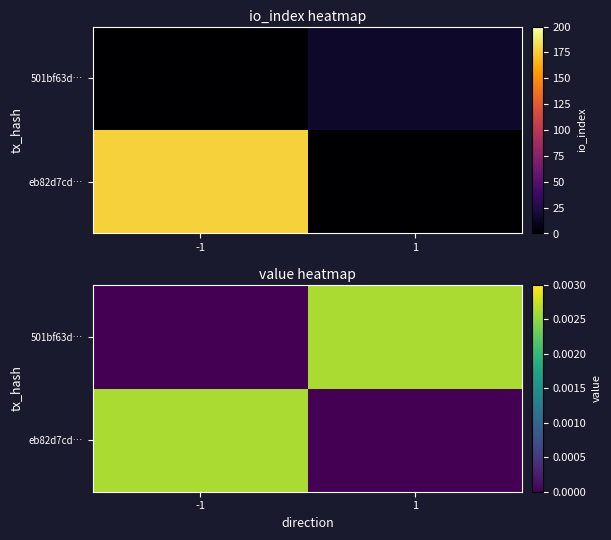

At which category is the sum across all series the highest?

-1